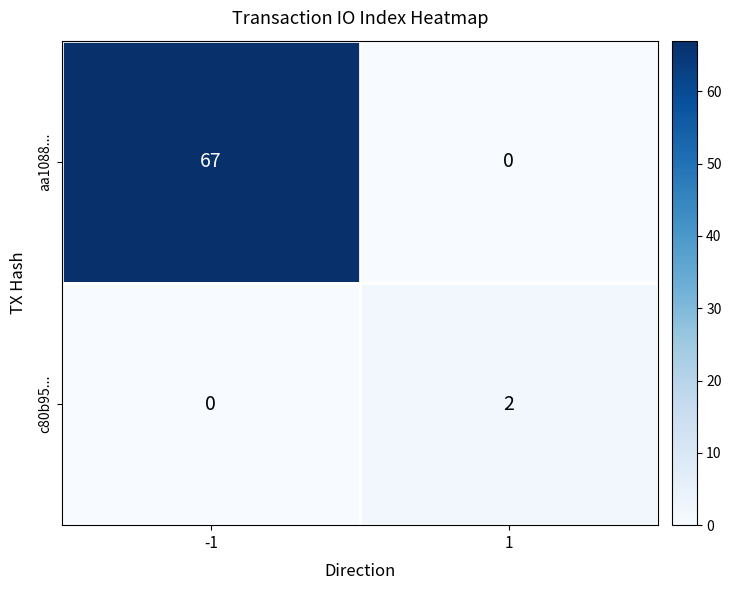

Rank the series by their average value, from highest to lowest.

aa1088..., c80b95...